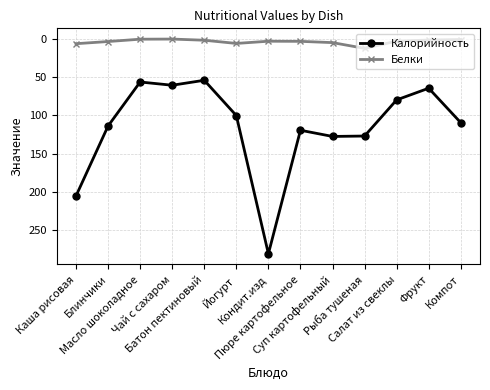

What is the greatest value displayed?

281.0